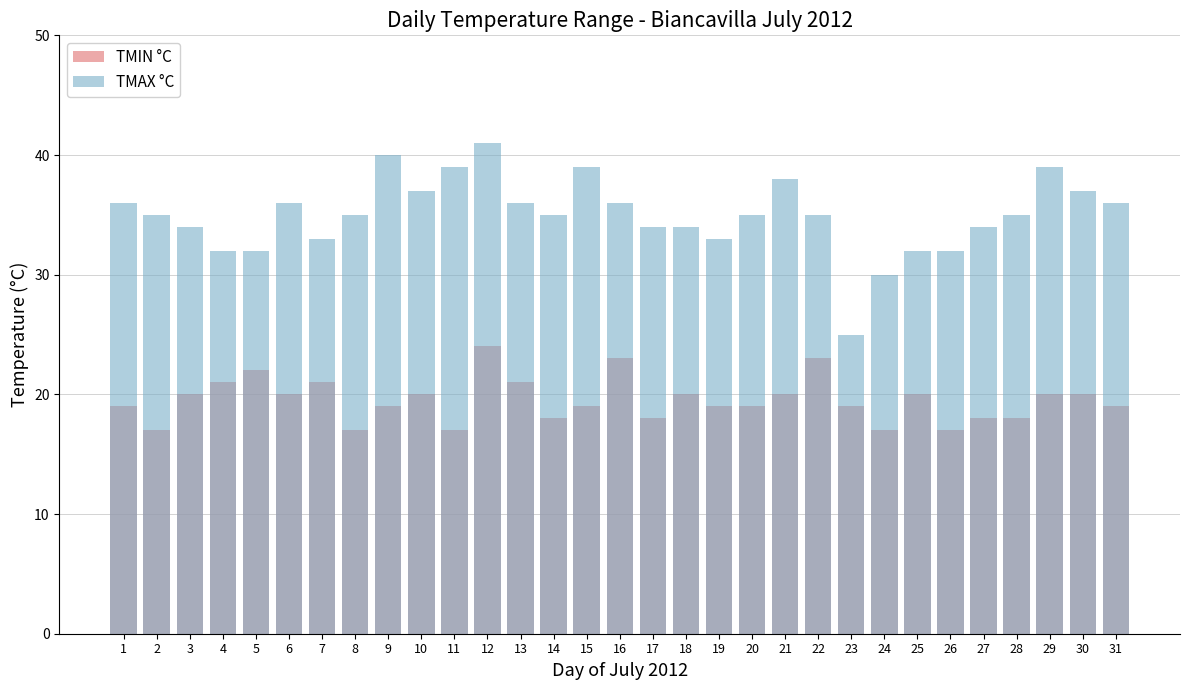

What is the approximate value of TMAX °C at 17, to the nearest 10?

30